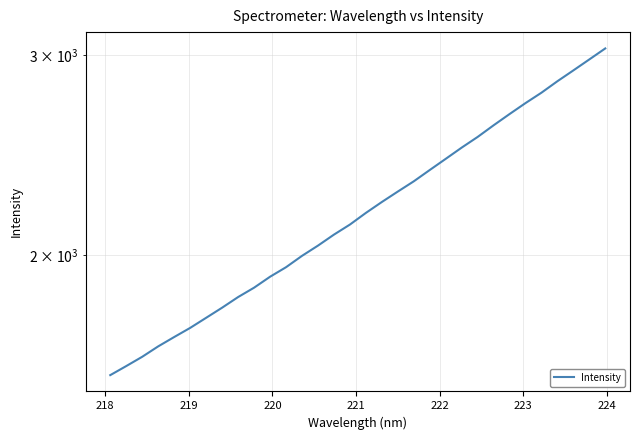

What is the greatest value displayed?

3040.9